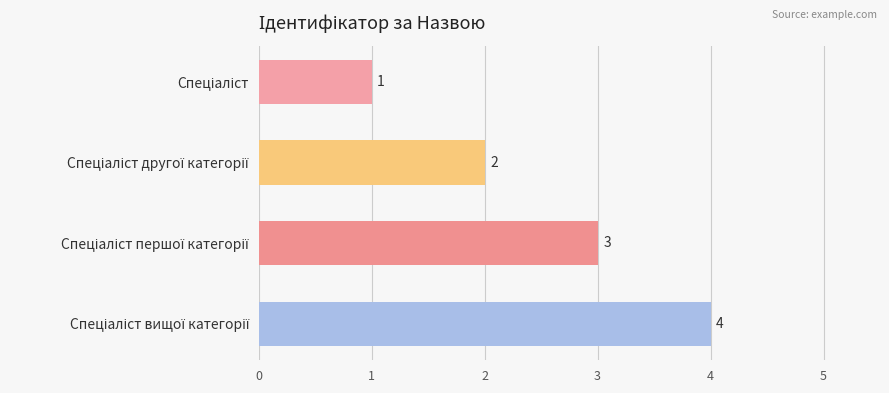

What is the difference between the maximum and minimum values?

3